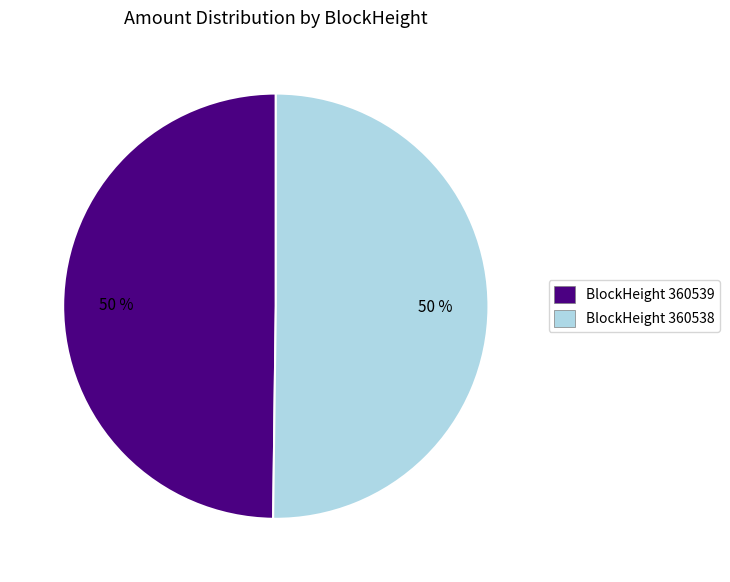

To the nearest percent, what is the average slice percentage?

50%